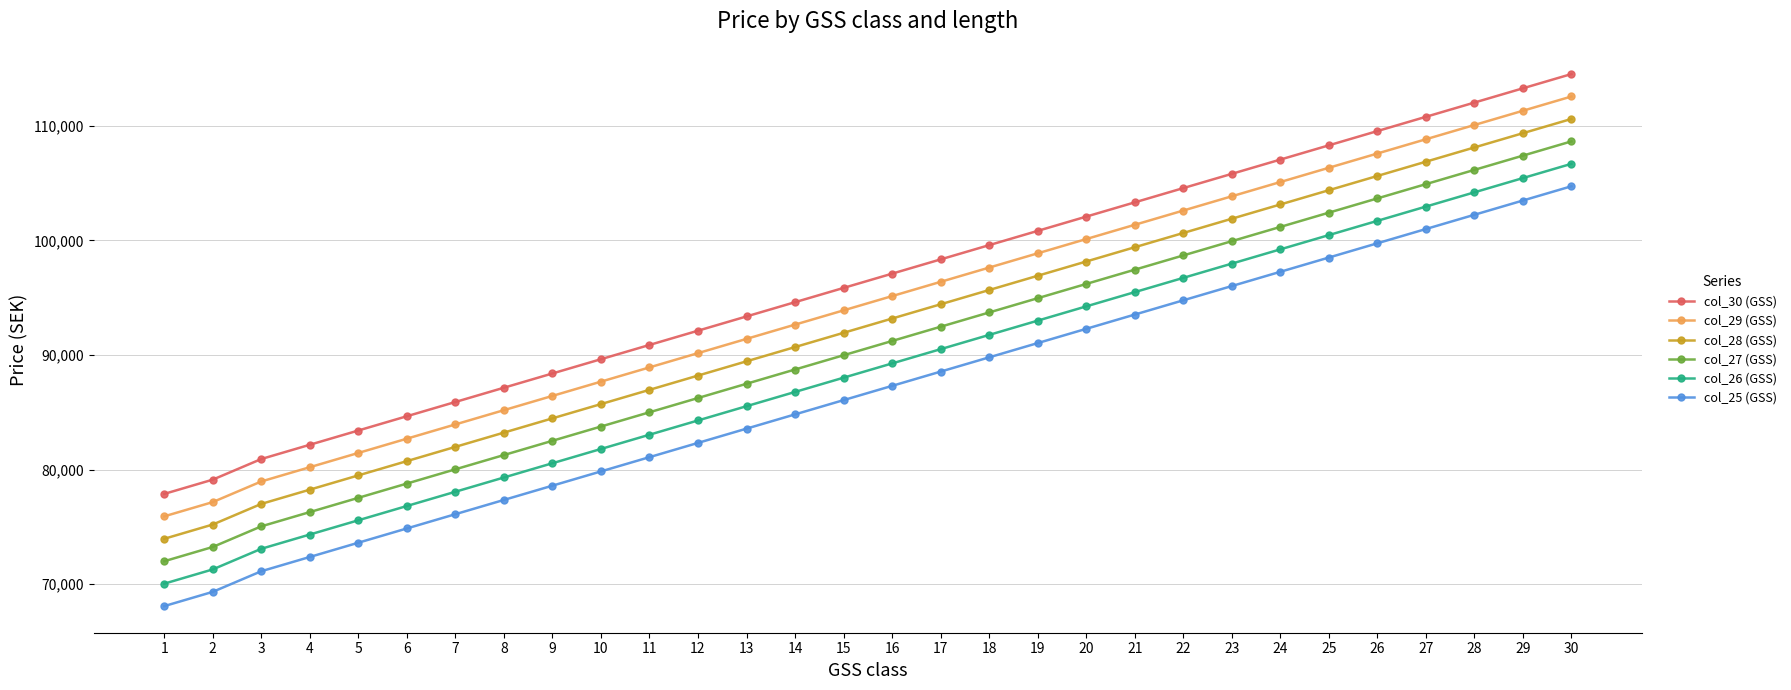

True or false: col_29 (GSS) and col_25 (GSS) cross at least once.

False